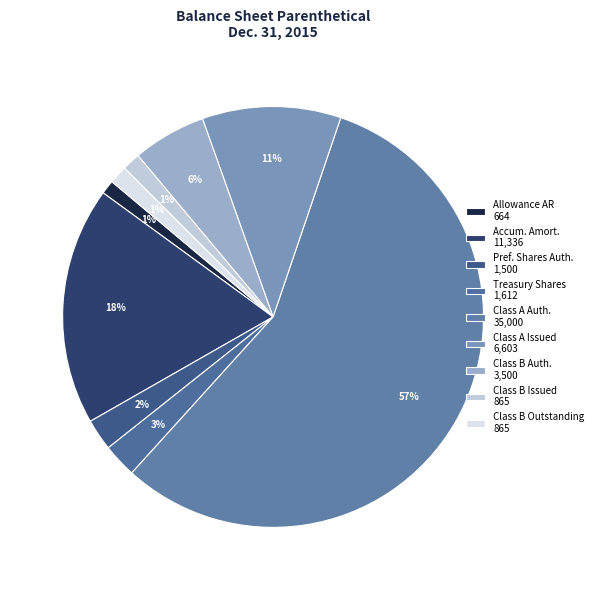

To the nearest percent, what is the average slice percentage?

11%